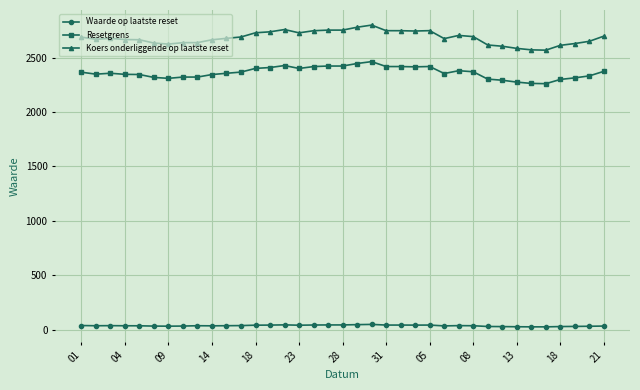

True or false: Waarde op laatste reset and Resetgrens cross at least once.

False